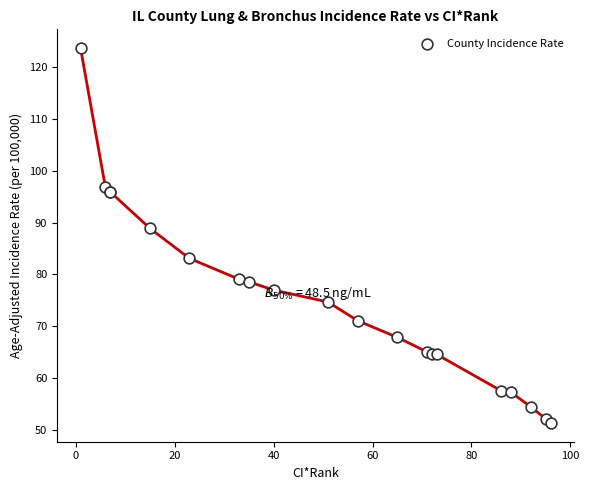

What Y value in the scatter plot is closest to 87?

88.9